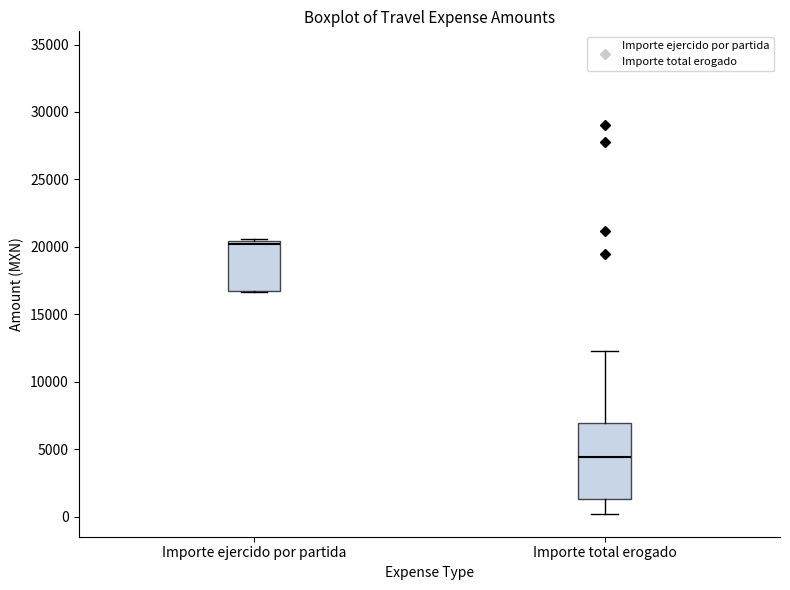

Reading left to right, read every box against the y-axis: the position of its median line, the range the box covers, and the ends of its whiskers. The values are not printed on the chart, so give them approximately, as read against the axis.

Importe ejercido por partida: median 20000, box 17000 to 20500, whiskers 16500 to 20500 (just above the box's upper edge)
Importe total erogado: median 4500, box 1500 to 7000, whiskers 0 to 12500